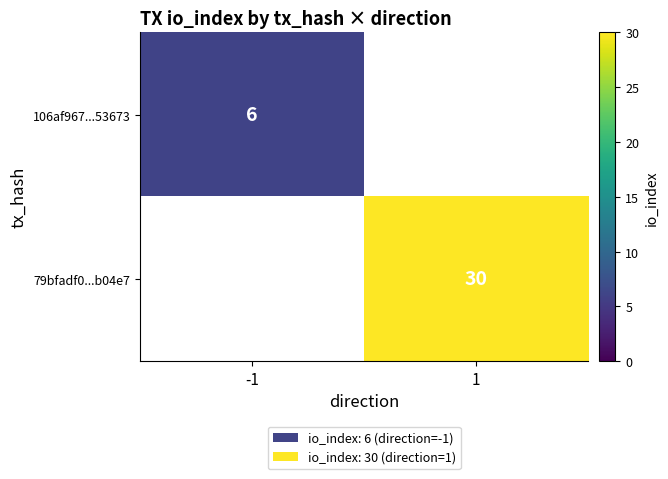

Which label corresponds to the largest value in the chart?

1